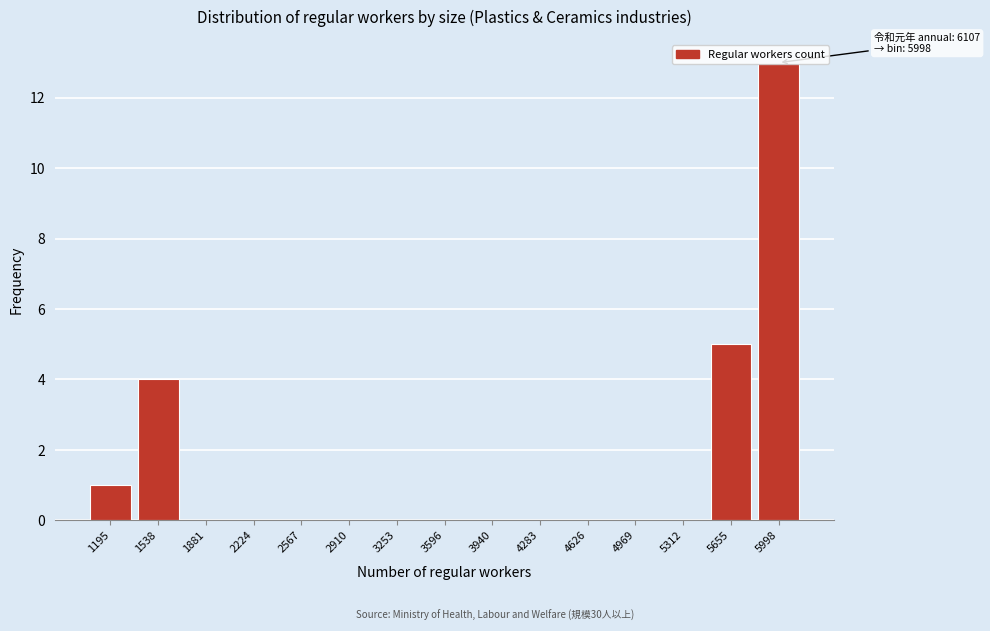

At which category does the chart reach its peak across all series?

5998